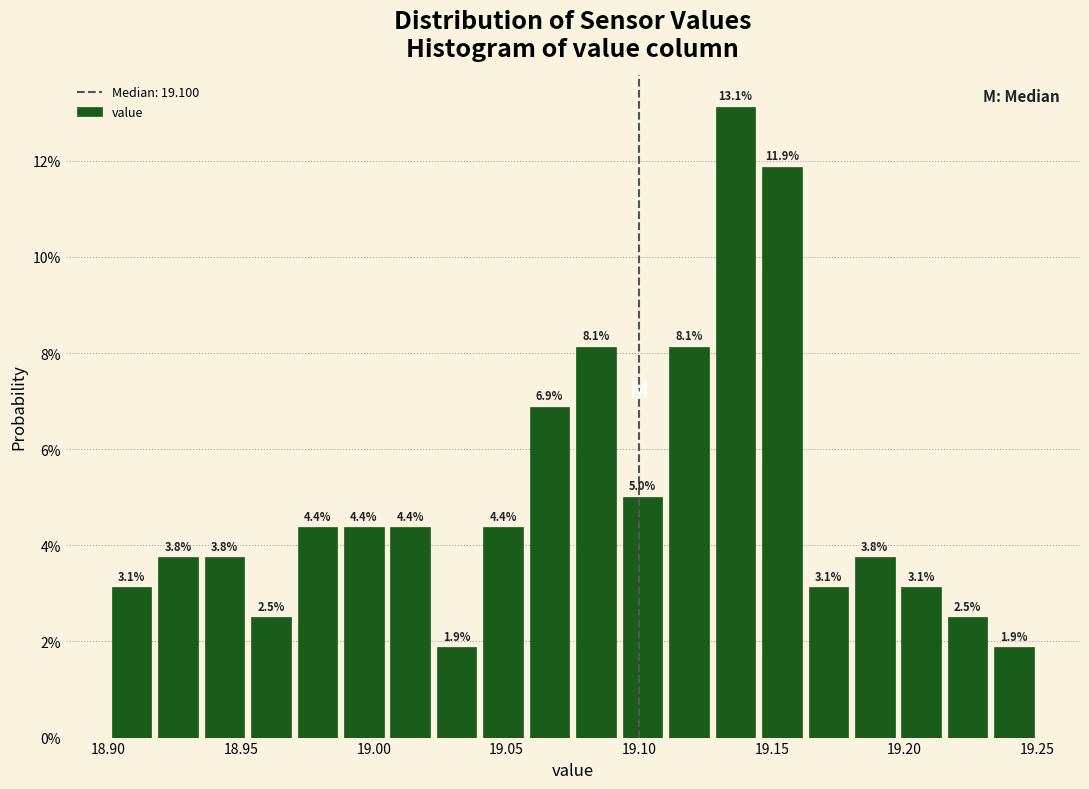

Around what value on the x-axis is the tallest bar? Give the approximate position of its centre, as read against the axis.

19.135